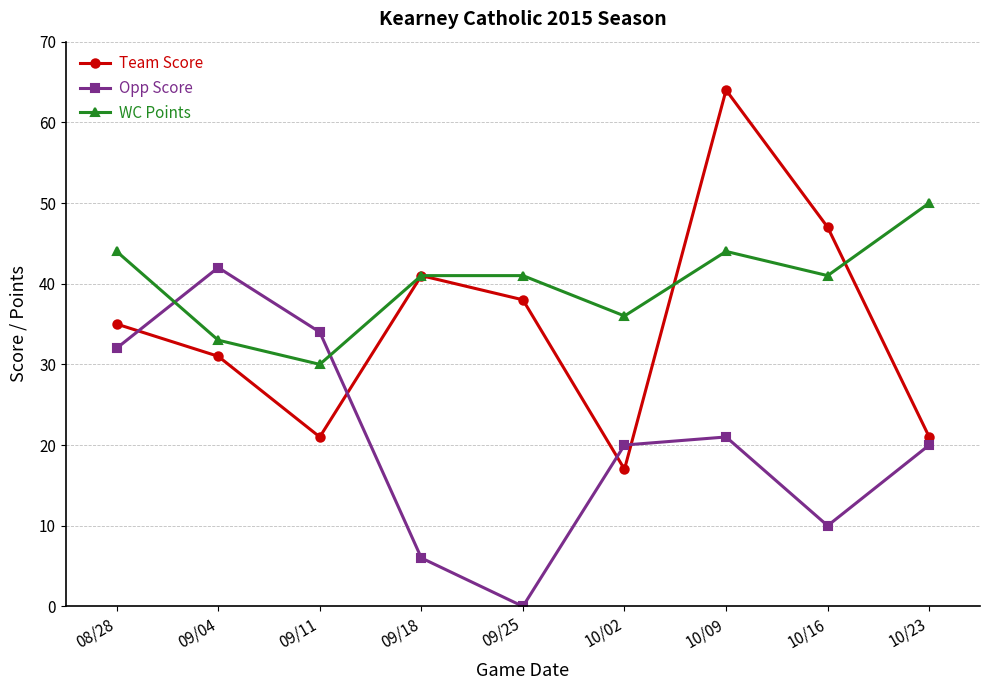

Does the chart have visible grid lines?

Yes